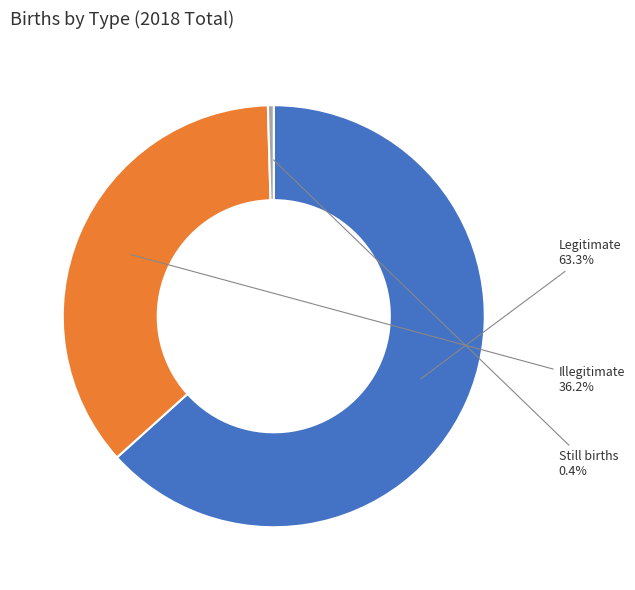

Does any single category account for the majority?

Yes